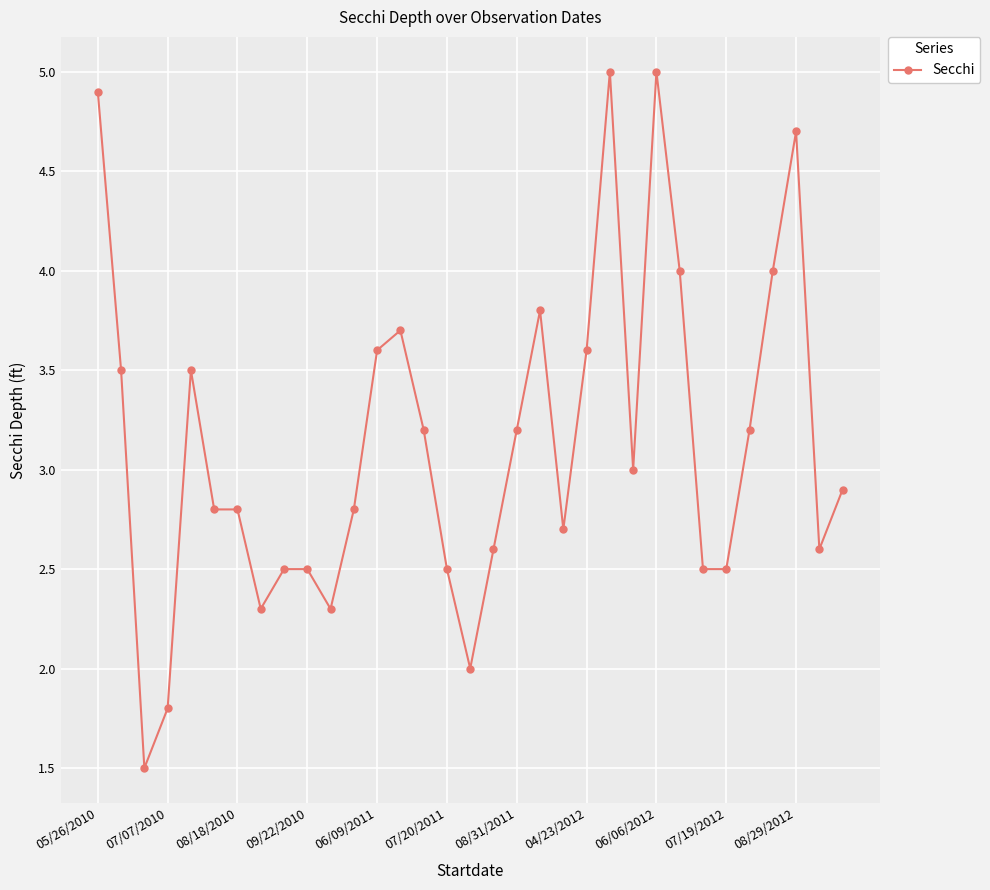

How many series are shown in this chart?

1